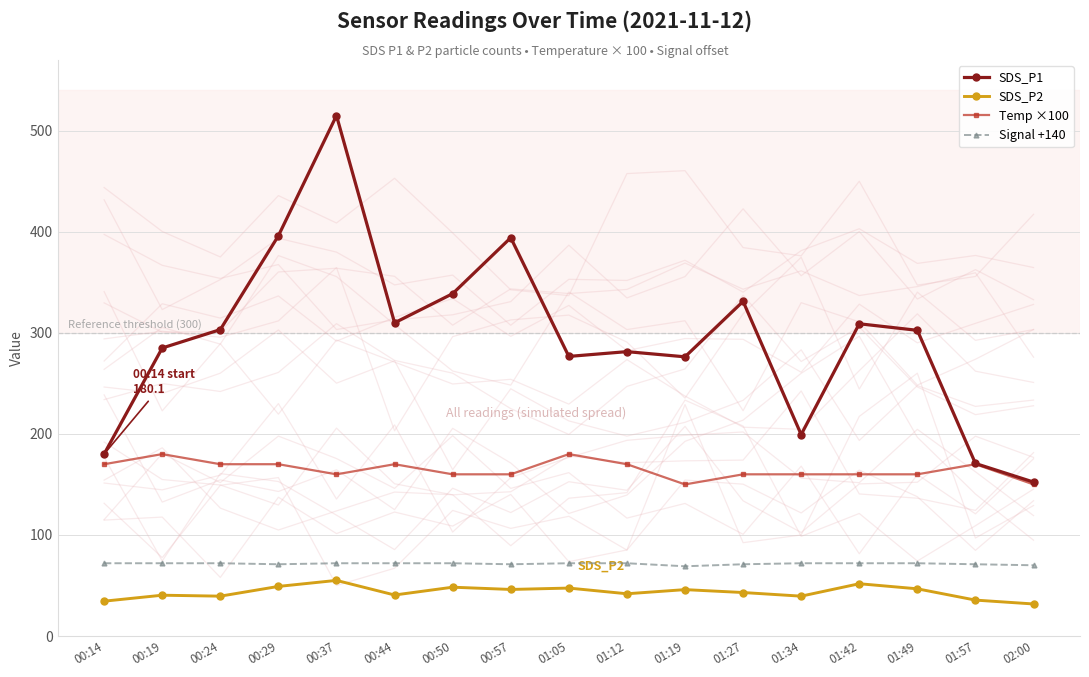

True or false: SDS_P1 and SDS_P2 cross at least once.

False